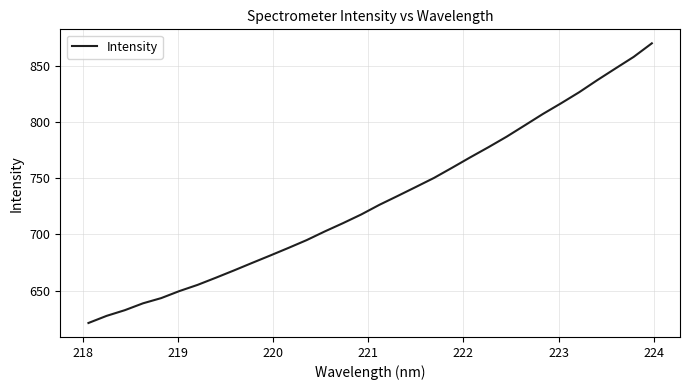

What is the minimum value shown in the chart?

621.3